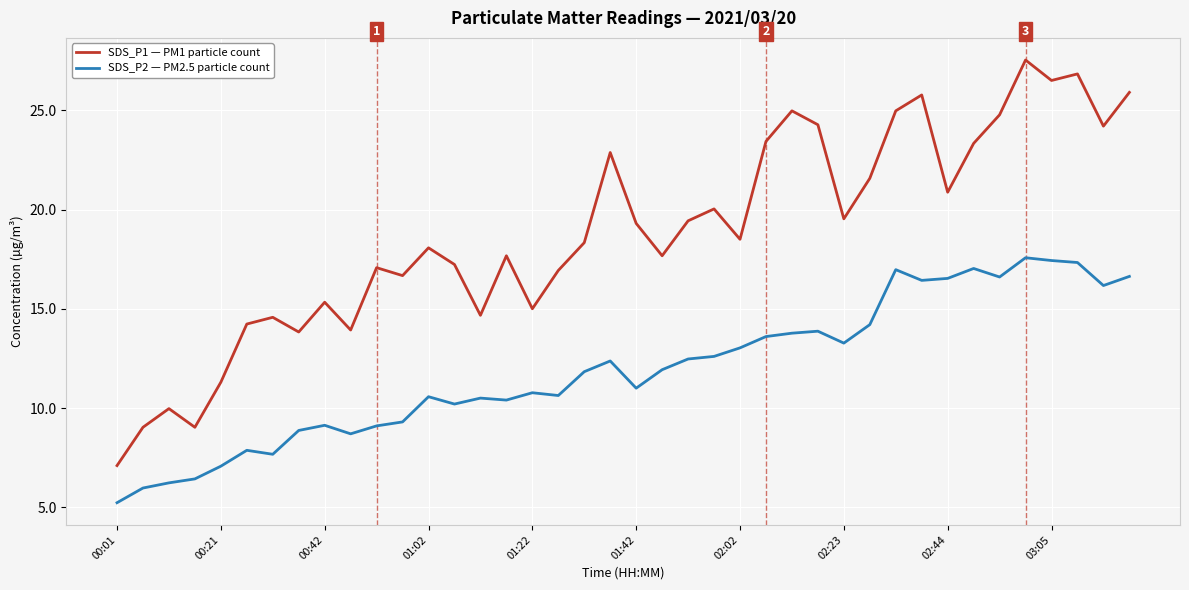

What is the minimum value shown in the chart?

5.2